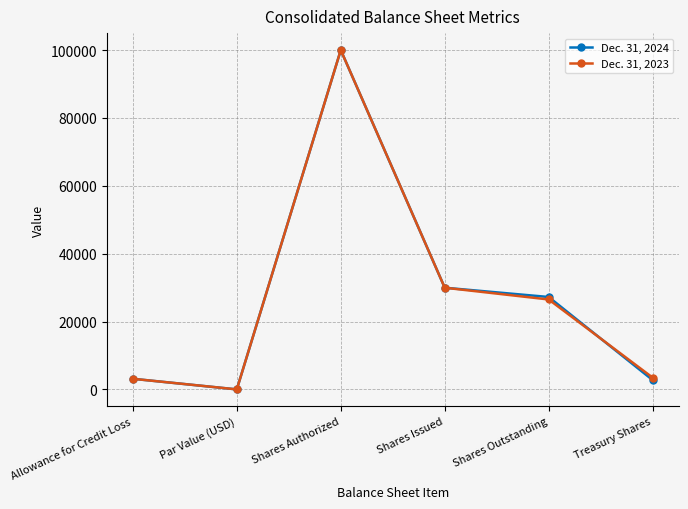

Where is the first local minimum for Dec. 31, 2023?

Par Value (USD)